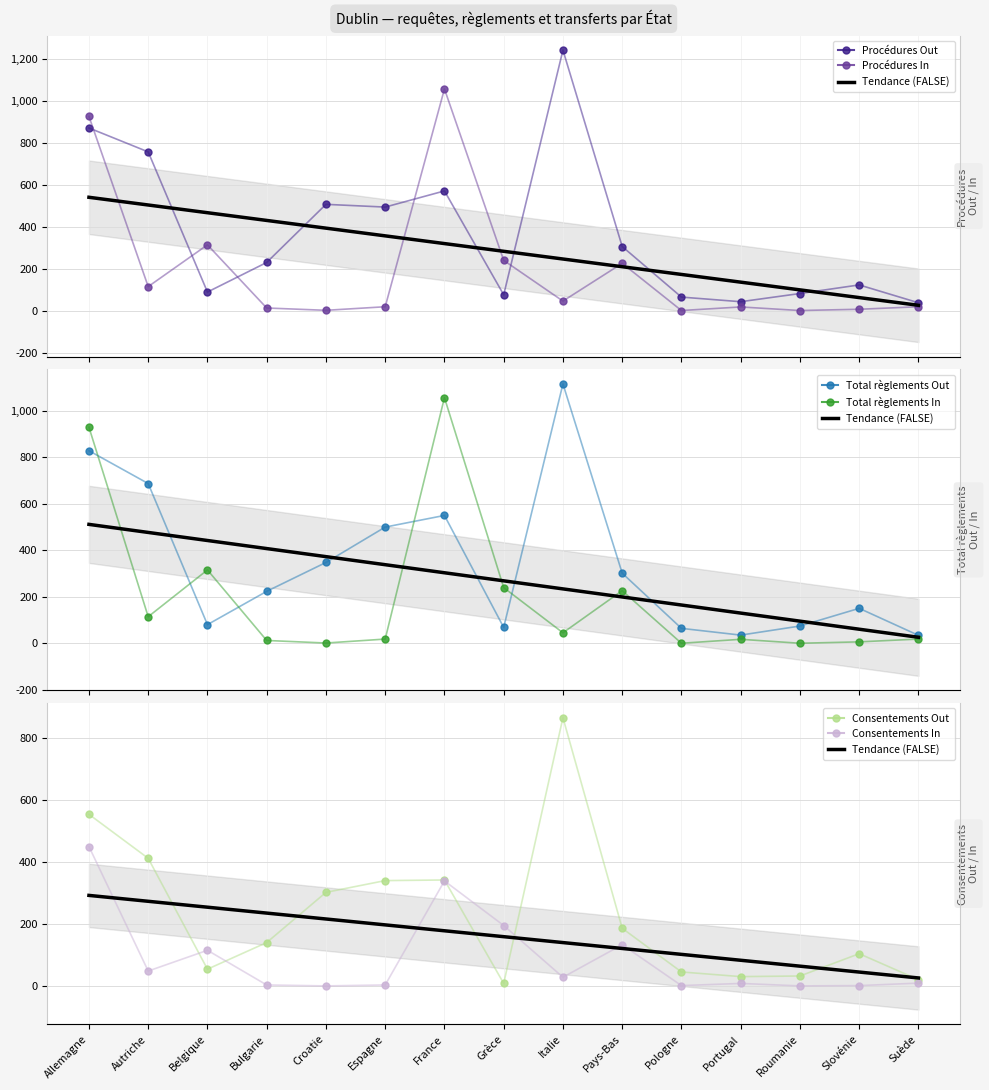

What is the label of the 8th point from the right?

Grèce